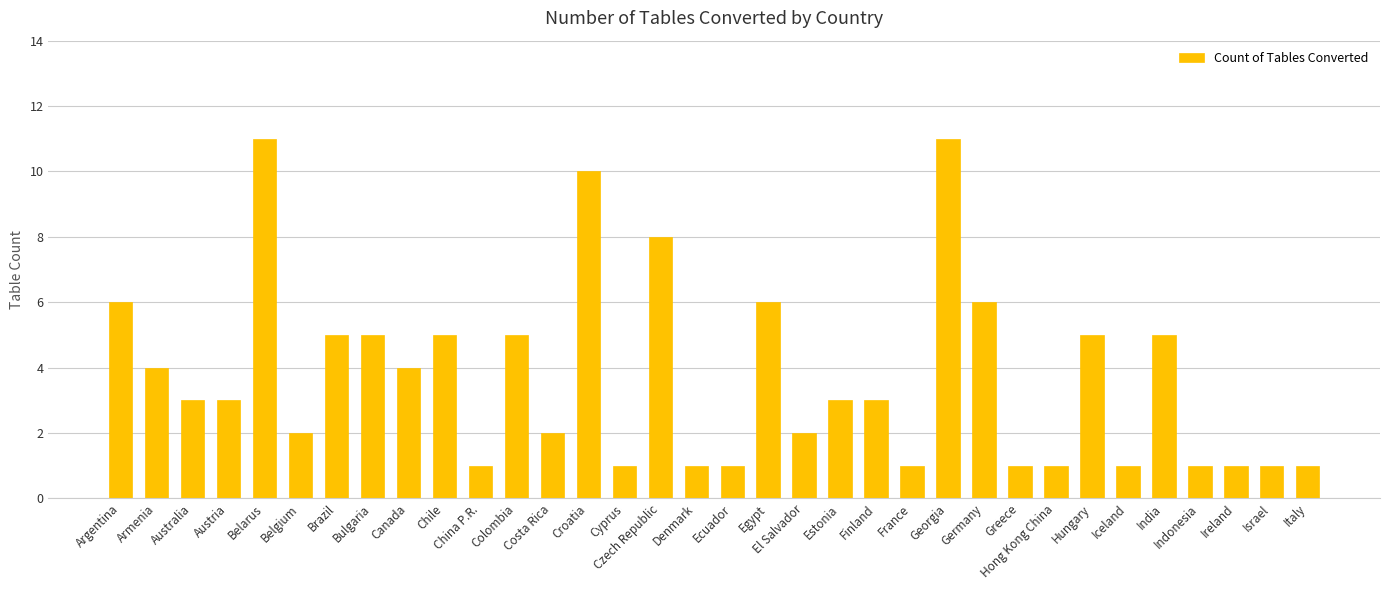

What is the label of the 17th bar from the right?

Ecuador